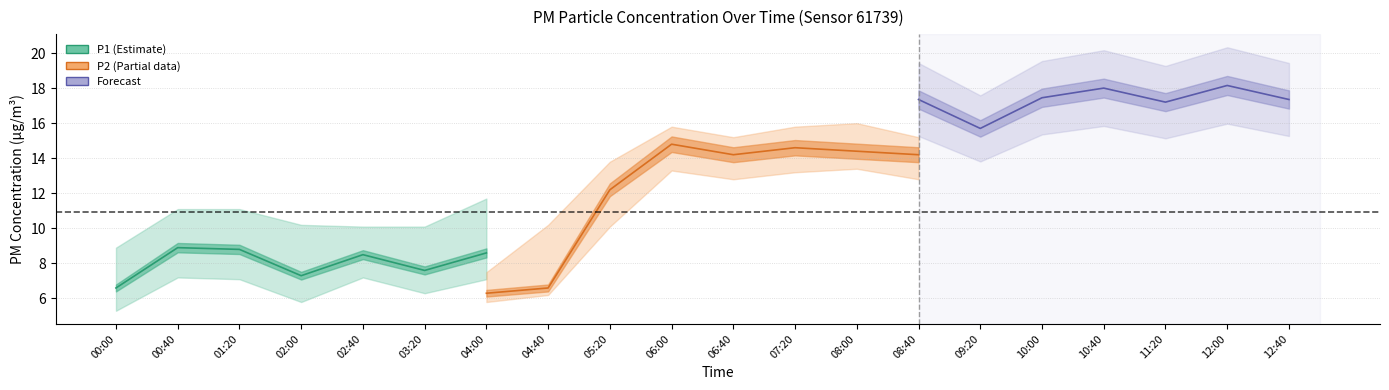

What is the sum of all P2 values?

218.4